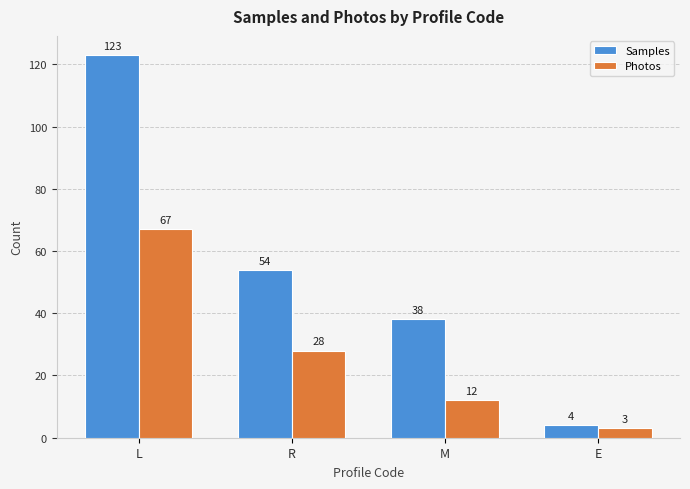

What is the label of the 4th bar from the left?

E